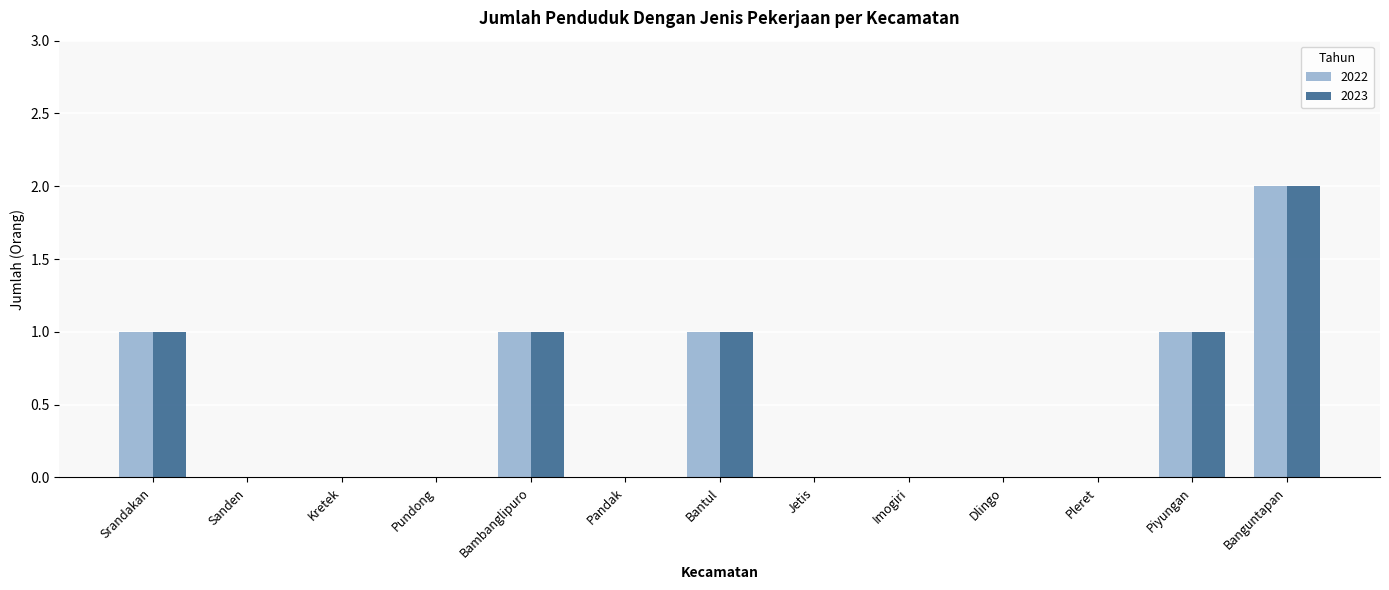

What is the greatest value displayed?

2